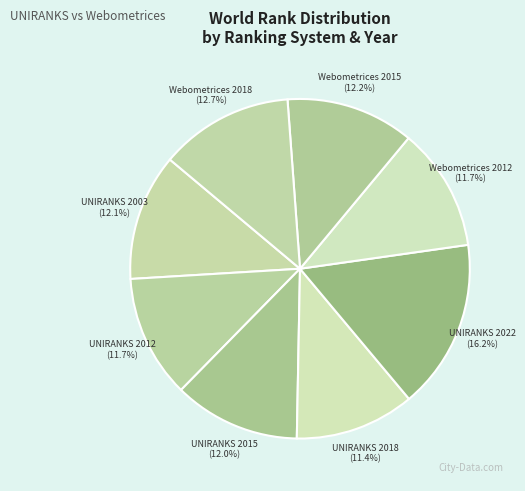

Approximately how many times larger is the value at UNIRANKS 2015 compared to Webometrices 2012?

1.0